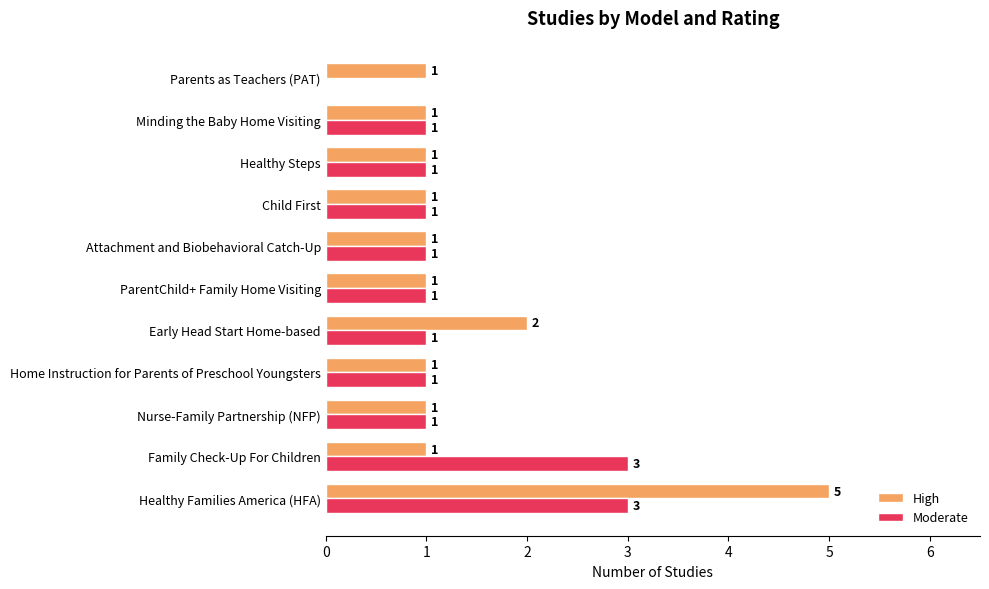

What is the greatest value displayed?

5